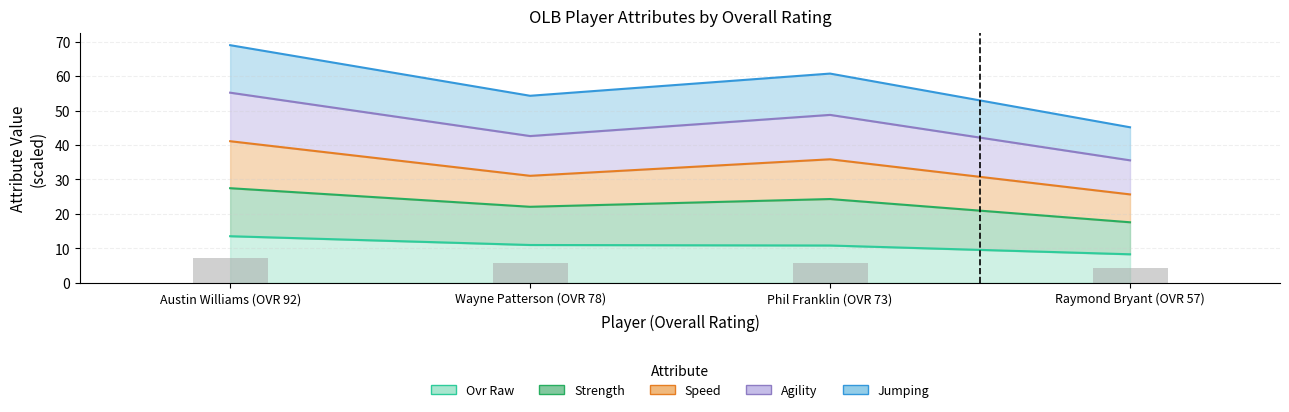

Which series has the largest total across all categories?

agility